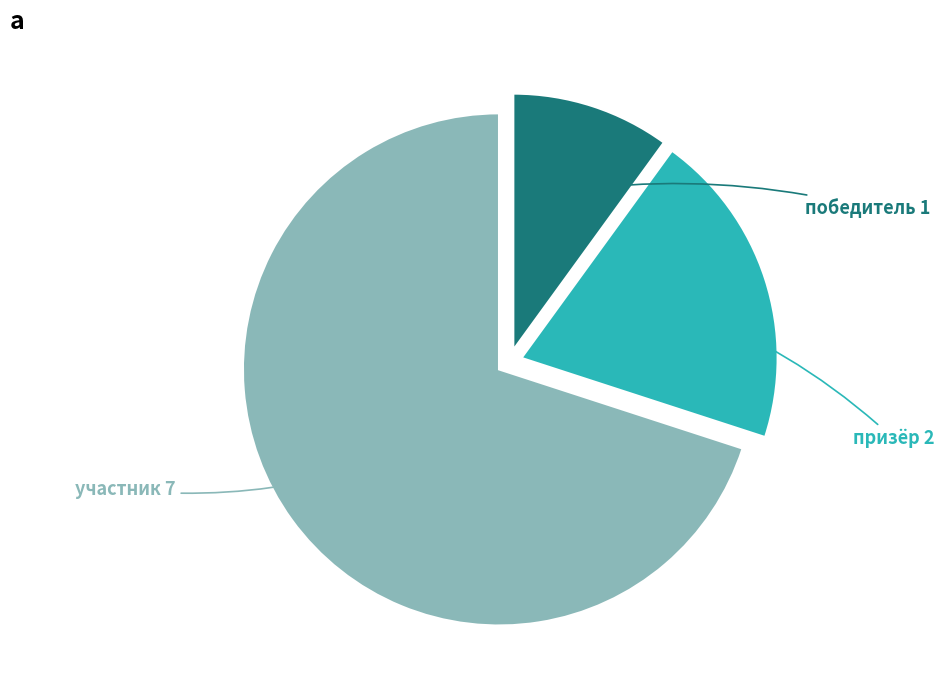

Does any single category account for the majority?

Yes